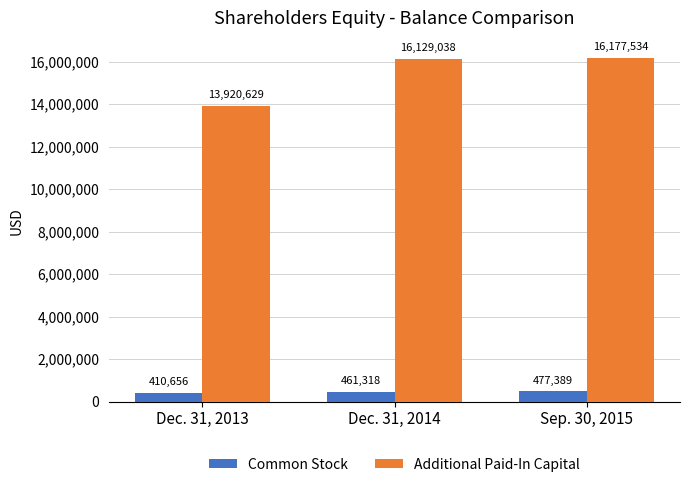

What is the label of the 1st bar from the left?

Dec. 31, 2013